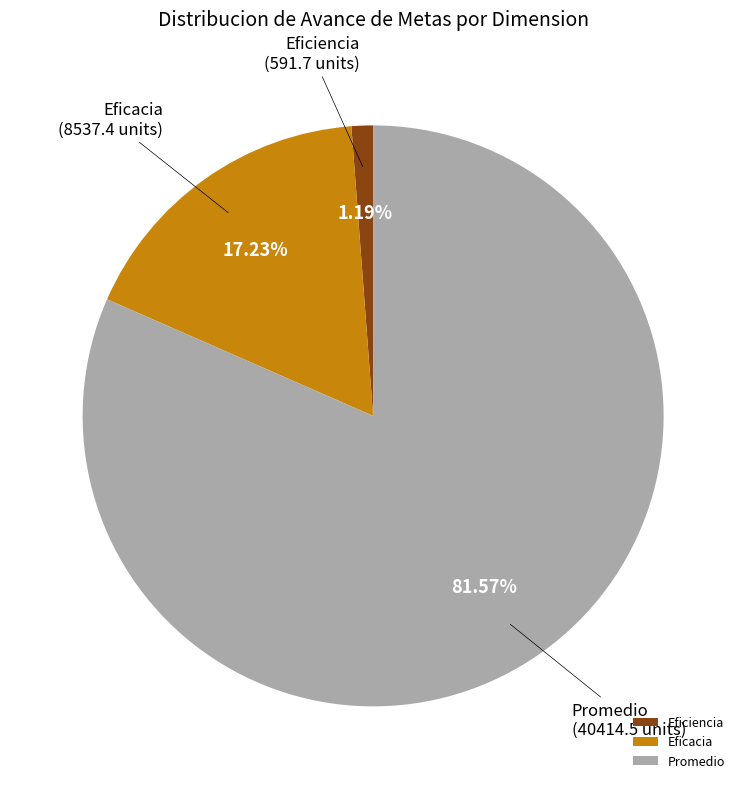

Is there any slice that represents more than half of the pie?

Yes